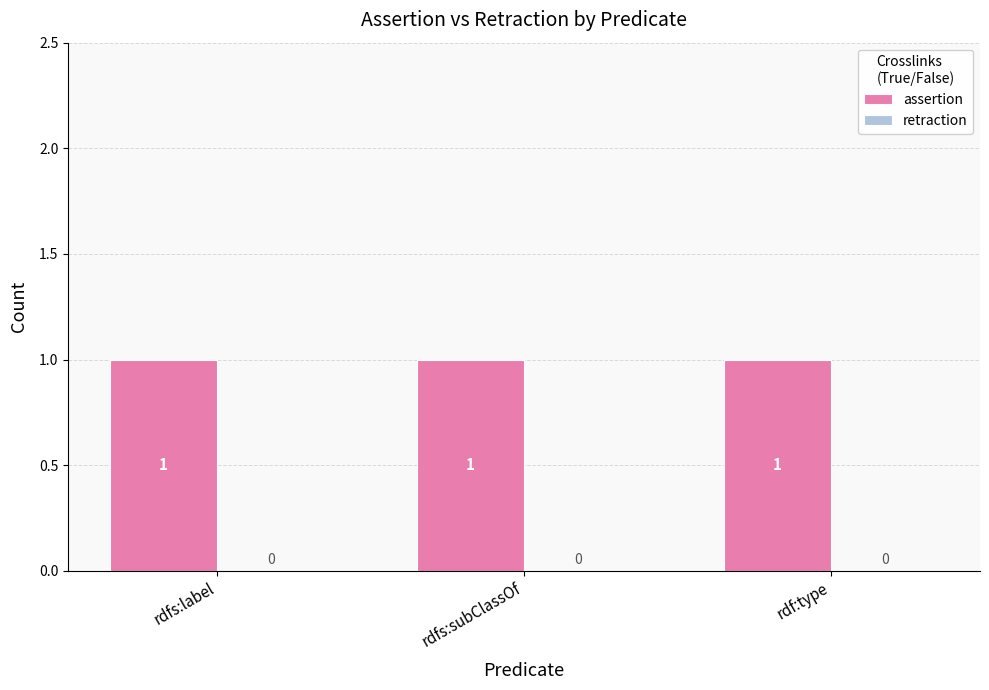

Which series has the largest total across all categories?

assertion